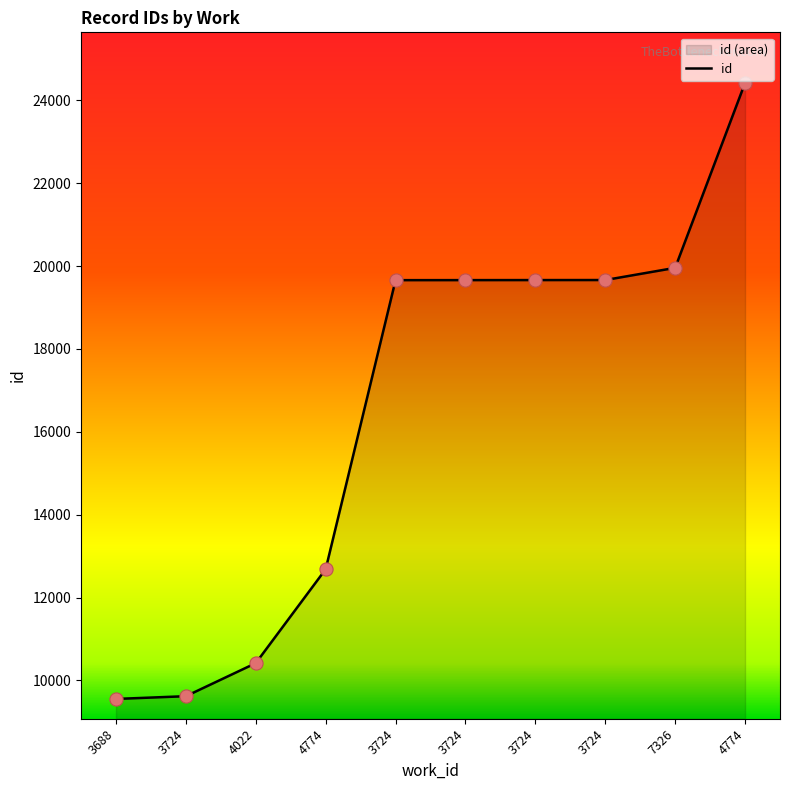

What is the change in value from 3724 to 3724?

+10041